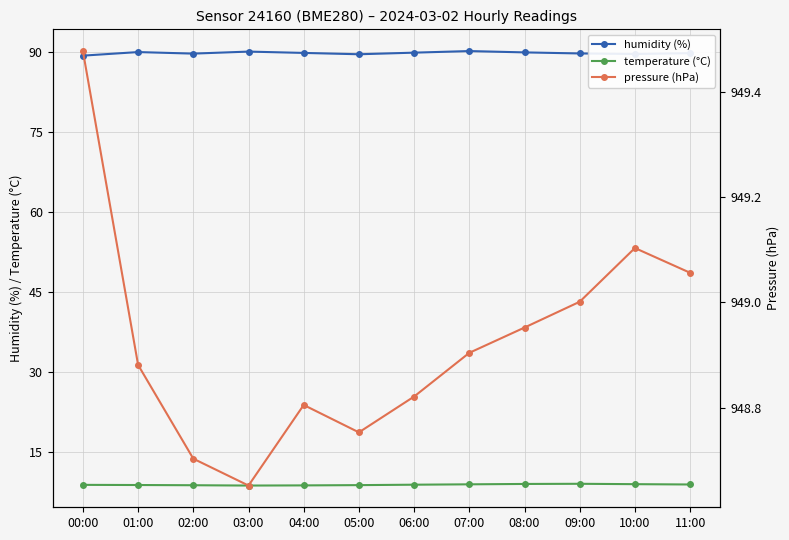

What is the total value across all series at 08:00?

1047.9